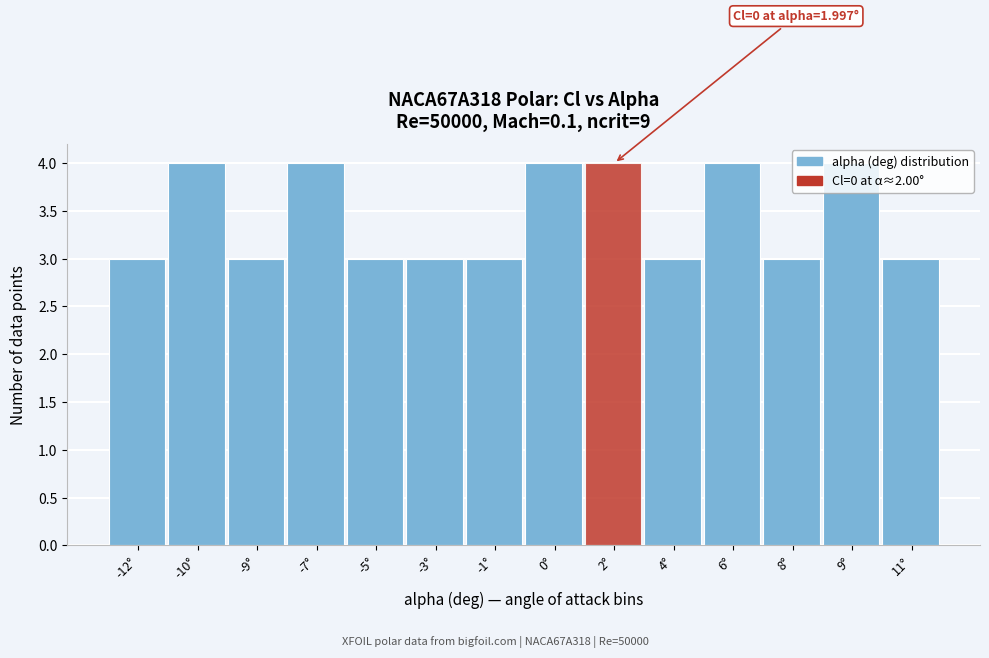

Is it true that the value at -10° is 6?

False